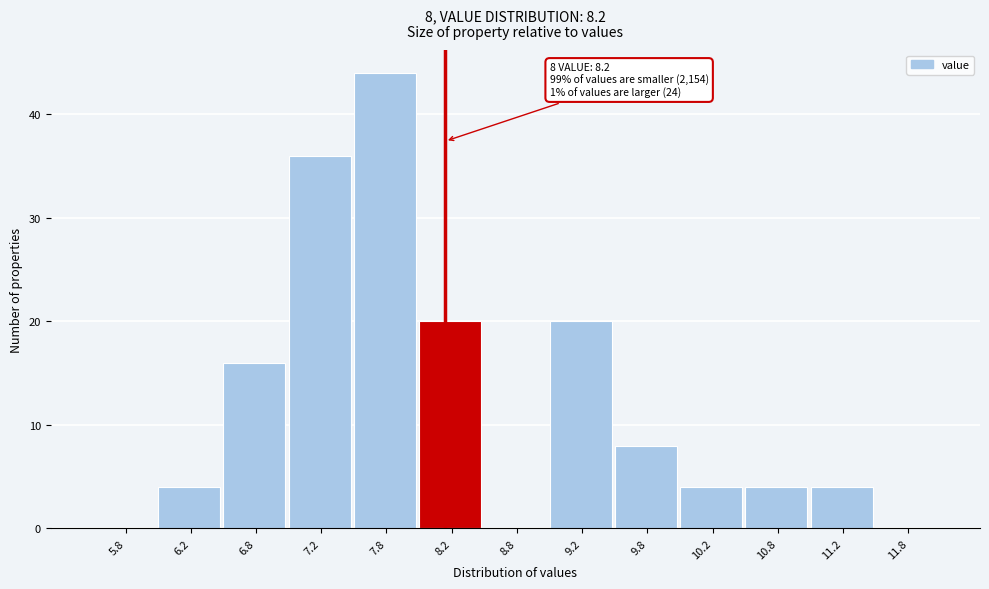

Which range on the x-axis has the tallest bar?

7.5 to 8.0